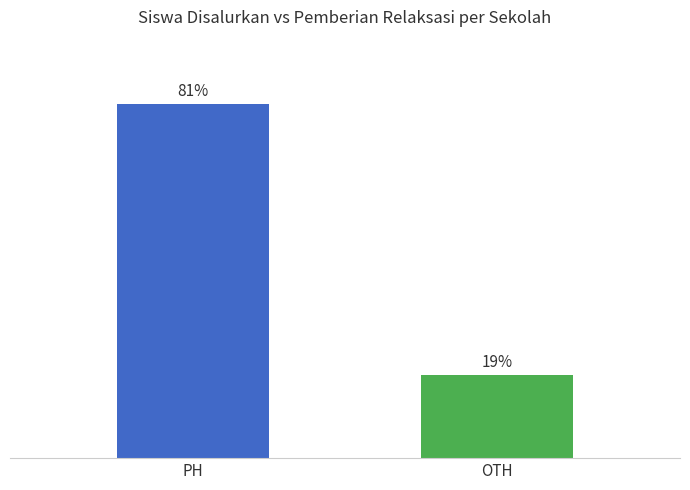

Rank the categories by value from highest to lowest.

PH, OTH